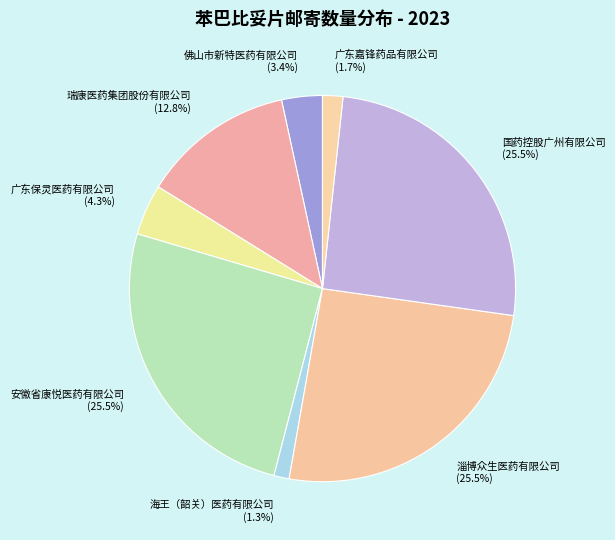

Does any single category account for the majority?

No